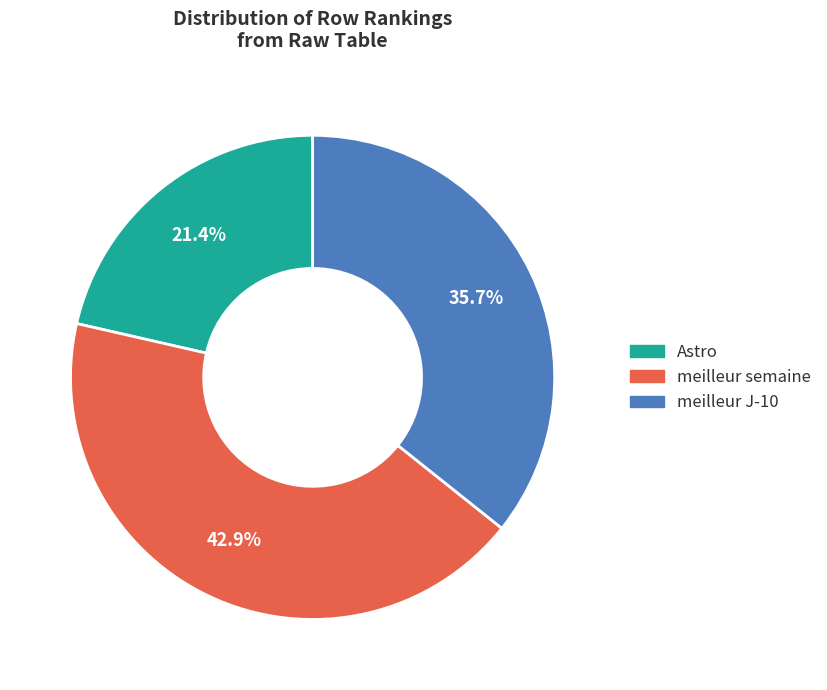

What portion of the pie excludes meilleur J-10?

64.3%